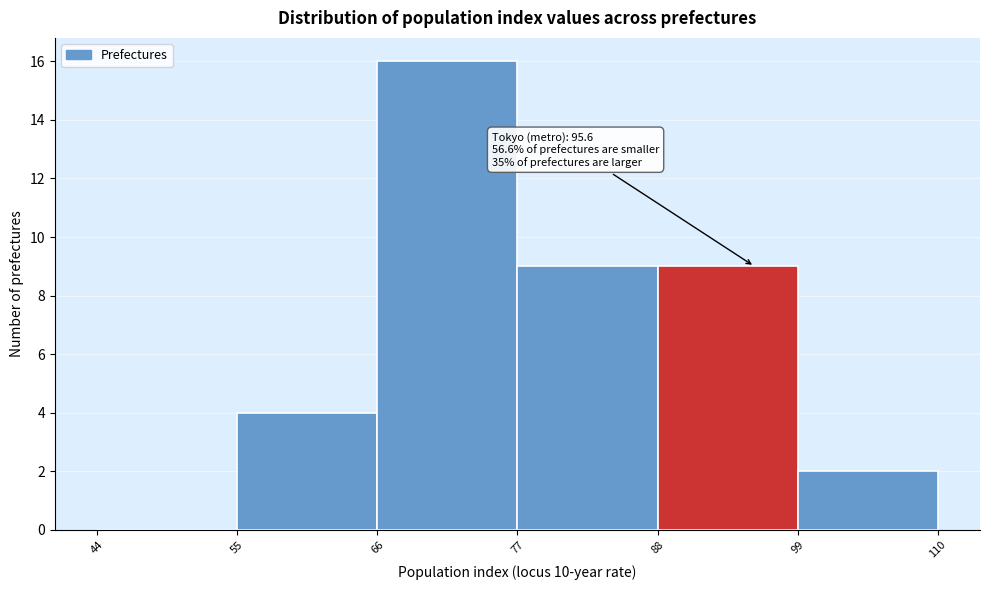

Over which range of the x-axis is the bar tallest?

66 to 77